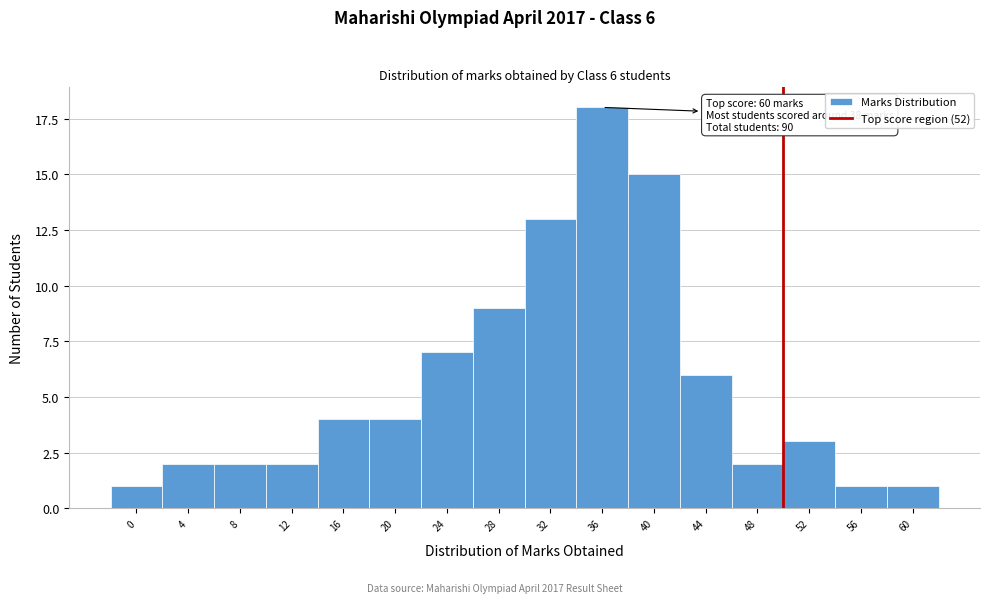

Reading left to right, what are all the values shown in this chart?

0=1	4=2	8=2	12=2	16=4	20=4	24=7	28=9	32=13	36=18	40=15	44=6	48=2	52=3	56=1	60=1